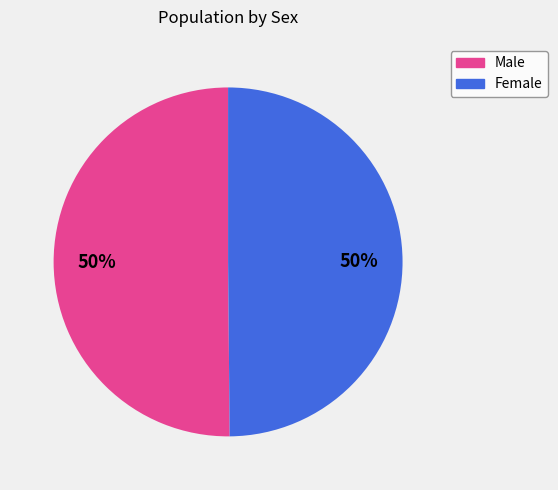

Count the number of slices in the pie.

2